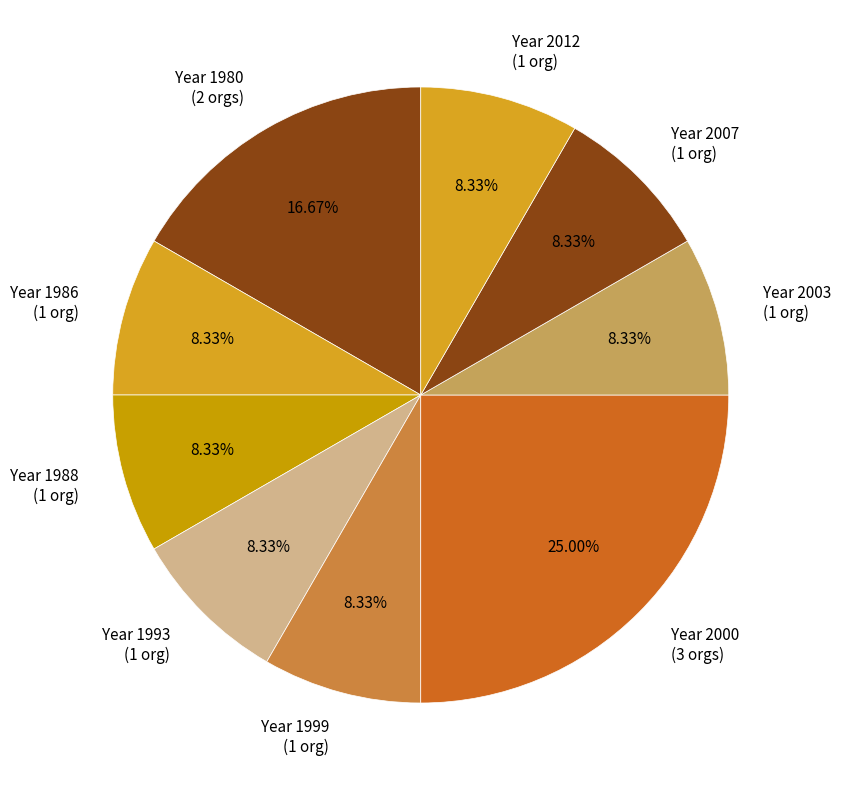

What is the largest slice in the pie chart?

Year 2000 (3 orgs)